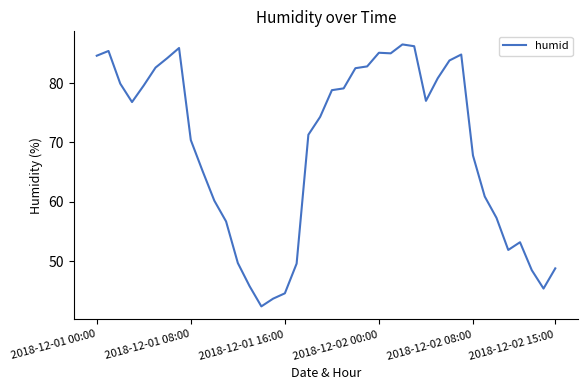

What is the minimum value shown in the chart?

42.4